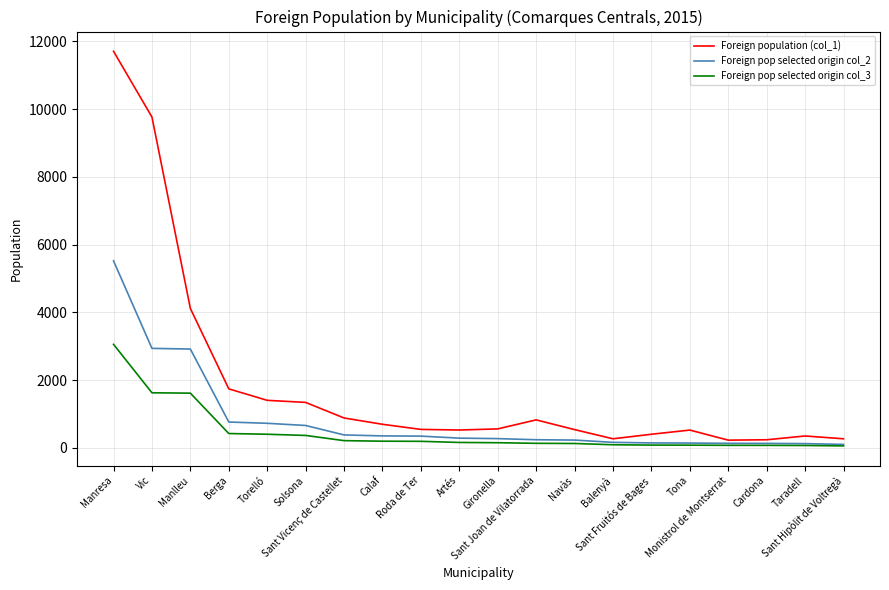

The value of Foreign population (col_1) at Solsona is 1339. True or false?

True